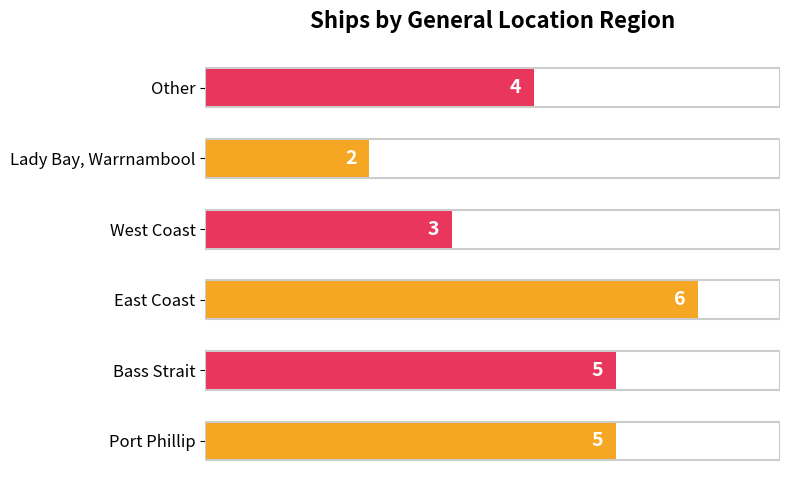

What is the sum of all values?

25